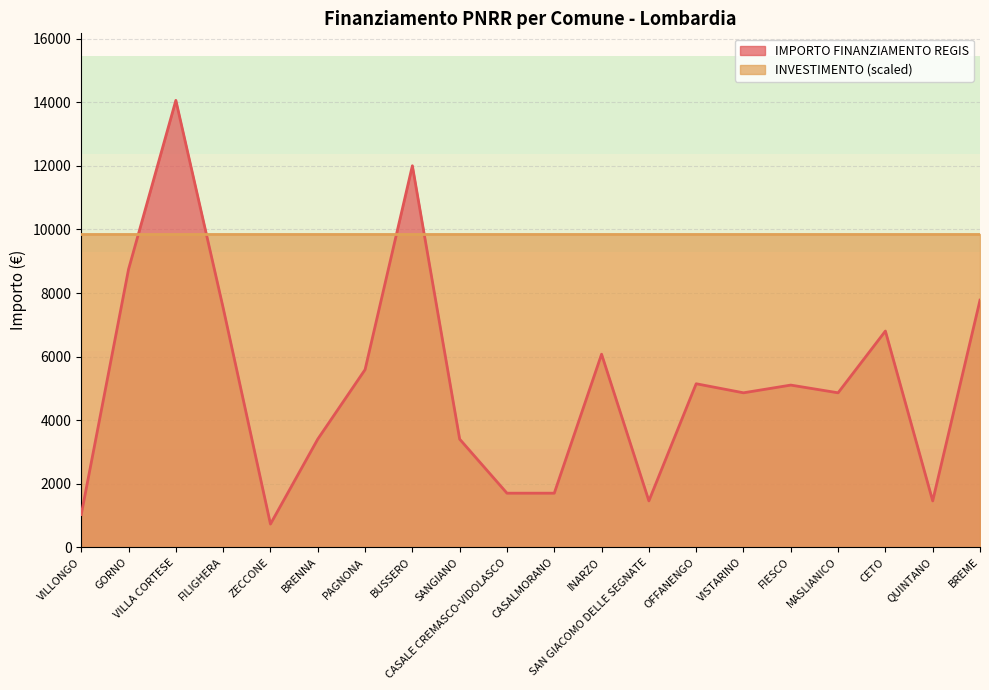

Reading left to right, what are all the values shown in this chart?

1029	8748	14063	7533	729	3402	5589	12005	3402	1701	1701	6075	1458	5145	4860	5103	4860	6804	1458	7776